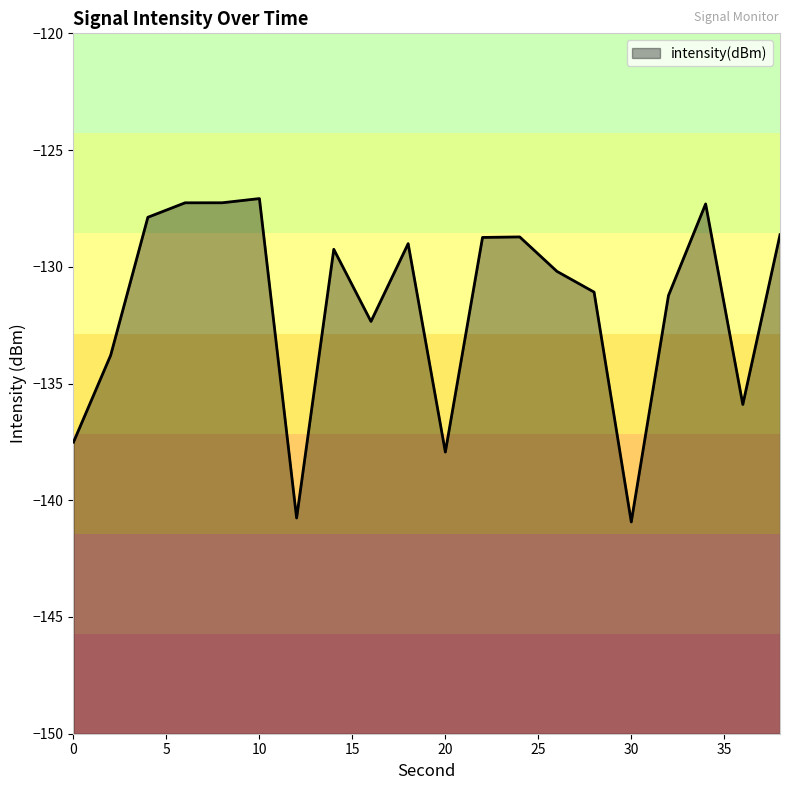

What is the minimum value shown in the chart?

-140.9